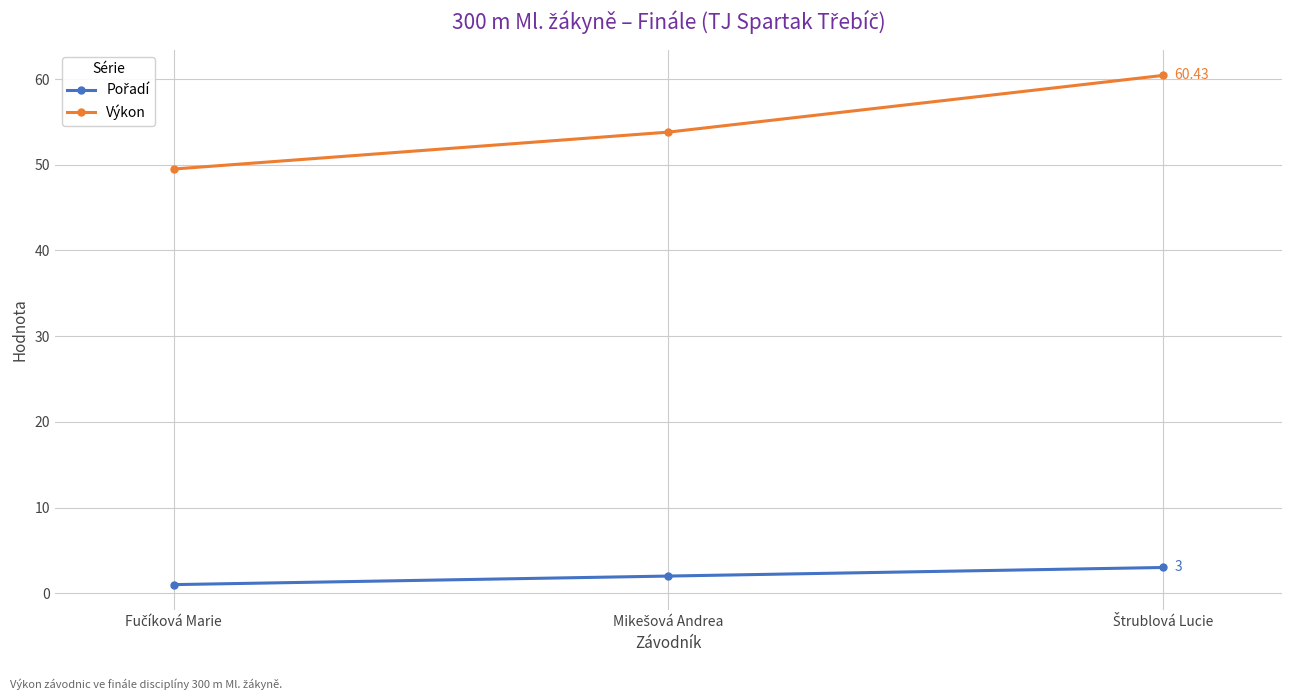

At how many categories does at least one series exceed 34?

3